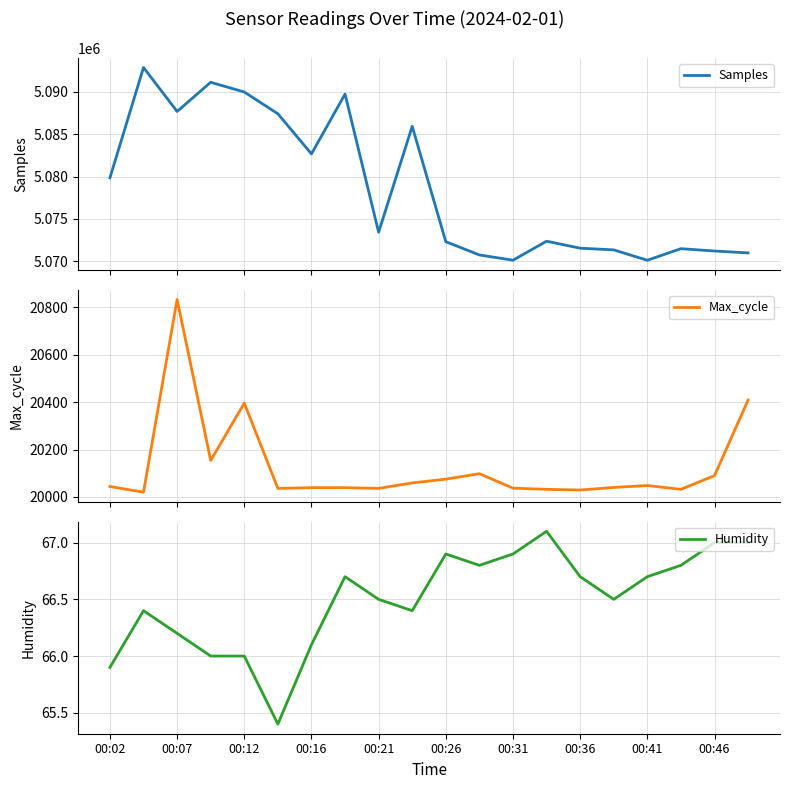

List the series in order of their peak value, lowest first.

Humidity, Max_cycle, Samples